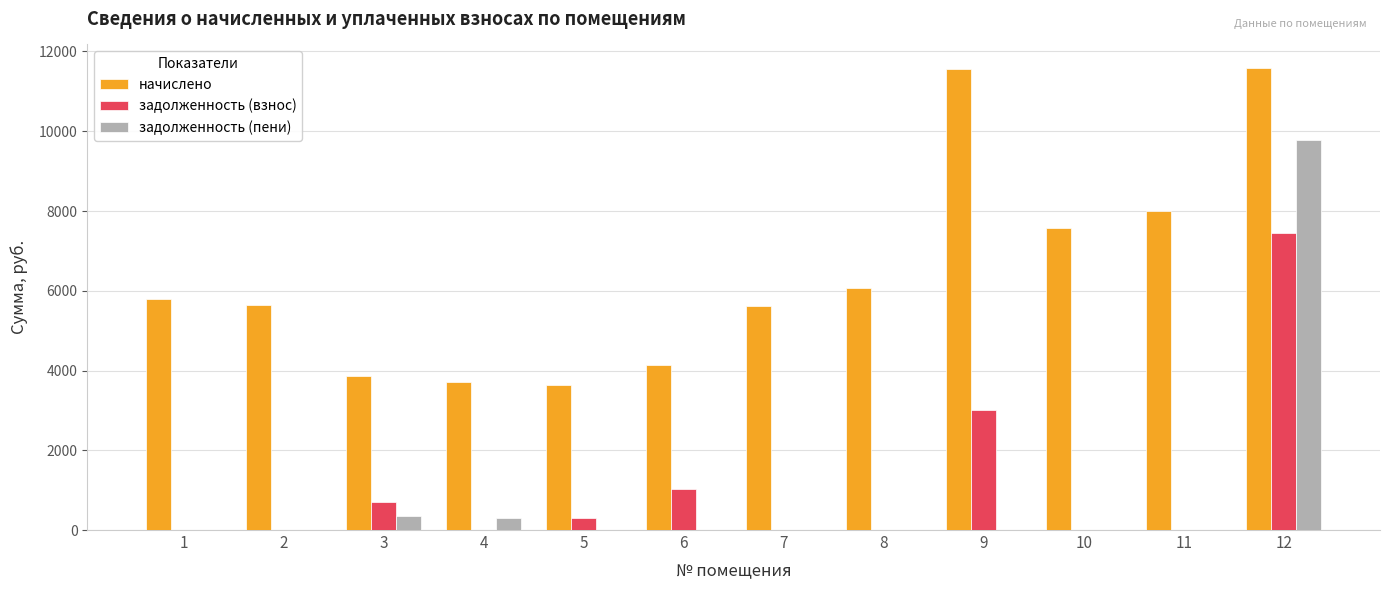

Which series changed the most between 9 and 10?

начислено